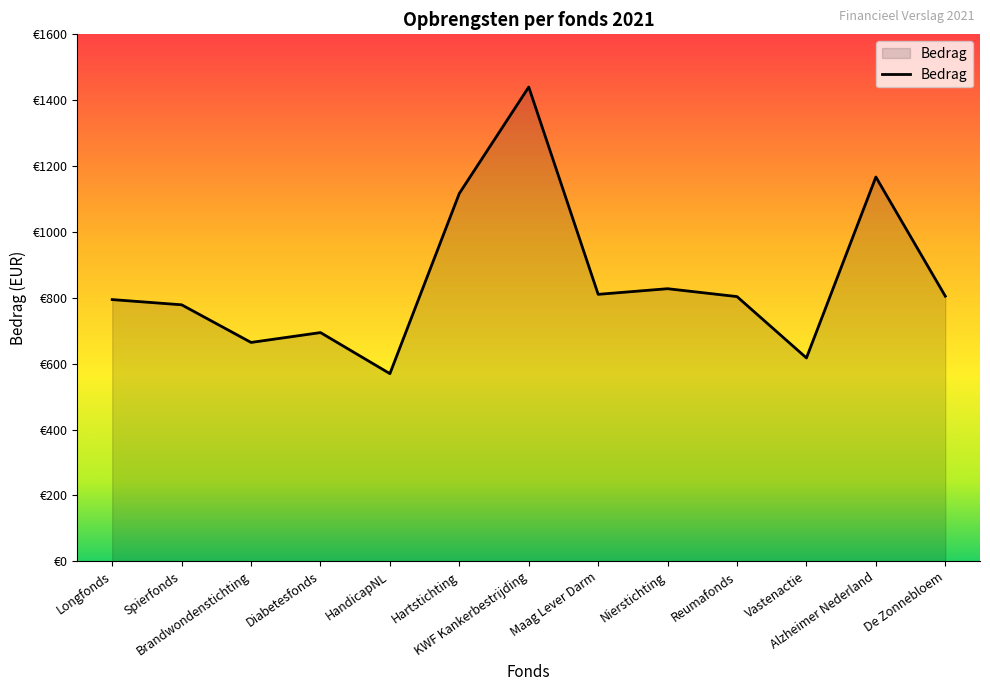

Which category has the lowest value across all series?

HandicapNL